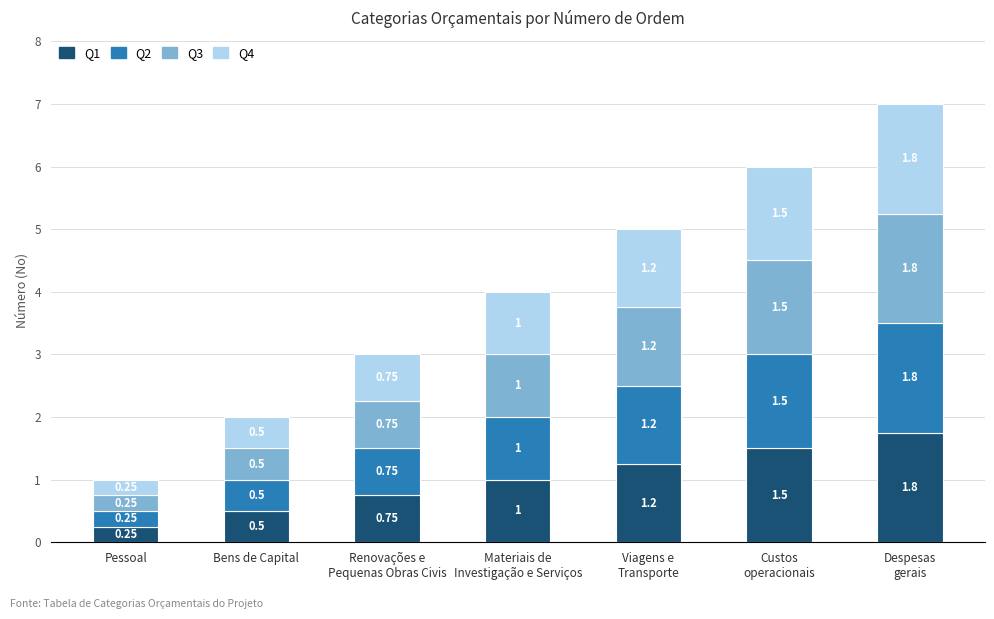

Are the bars horizontal?

No